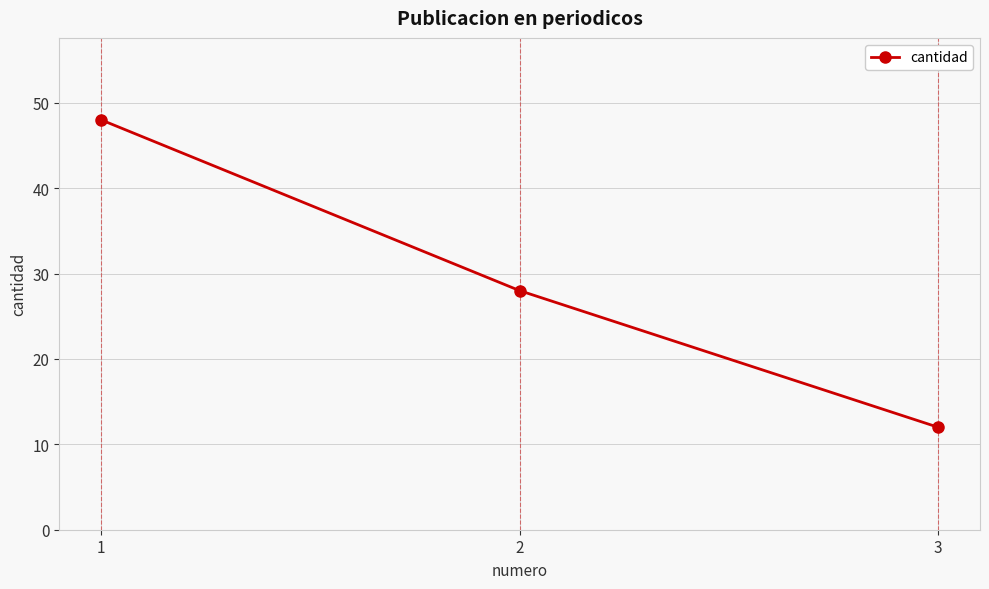

What is the smallest value displayed?

12